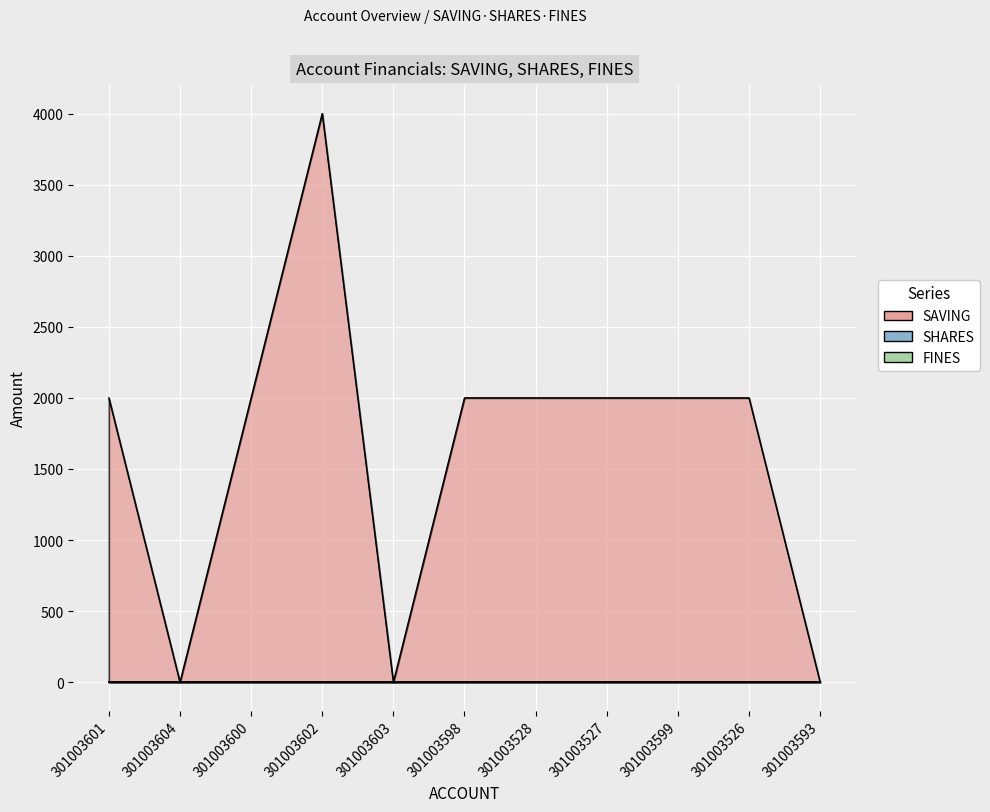

Between 301003598 and 301003528, which series saw the biggest shift?

SAVING